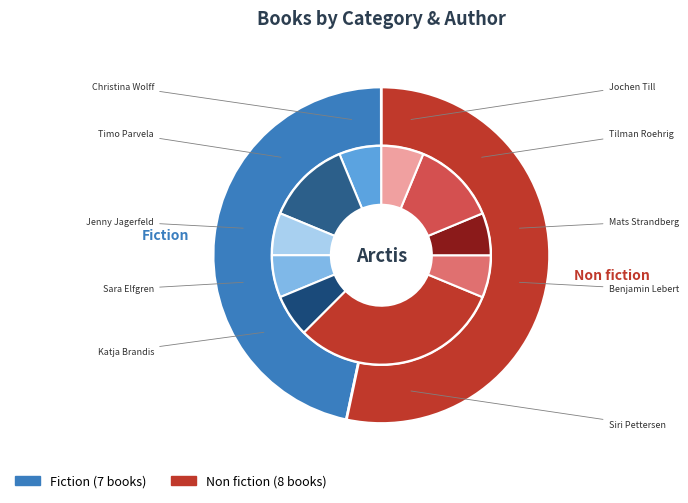

Which category has the smallest portion of the pie?

Fiction